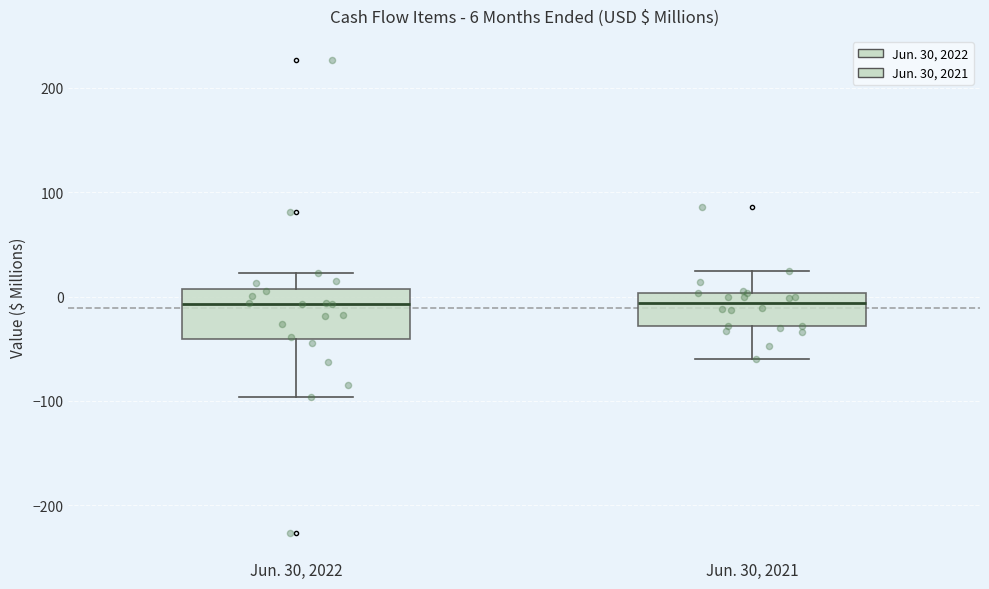

Comparing the boxes themselves (not the whiskers), which one is the tallest?

Jun. 30, 2022